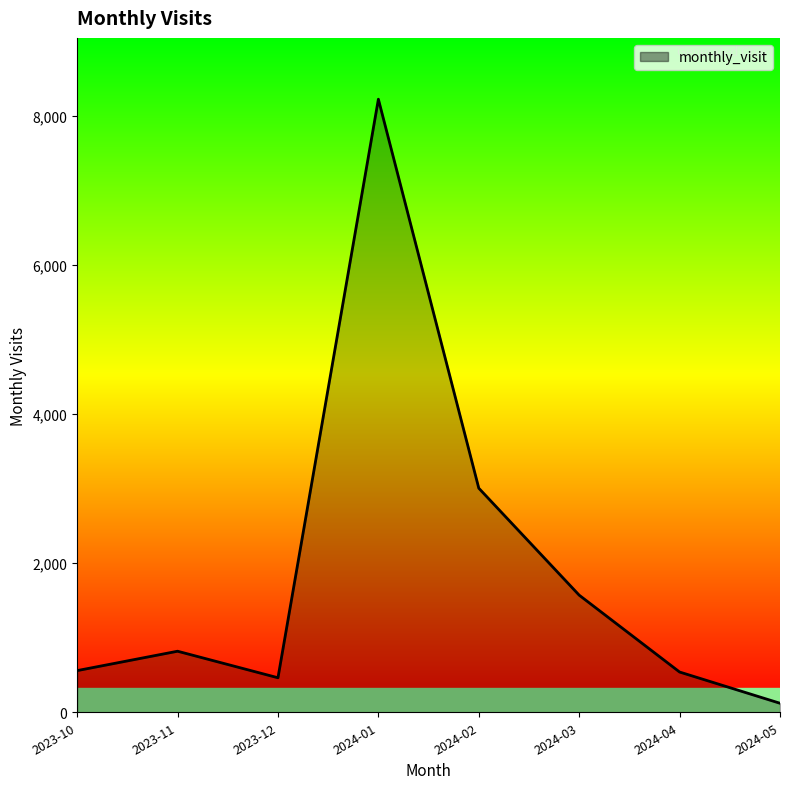

Does the chart have visible grid lines?

No